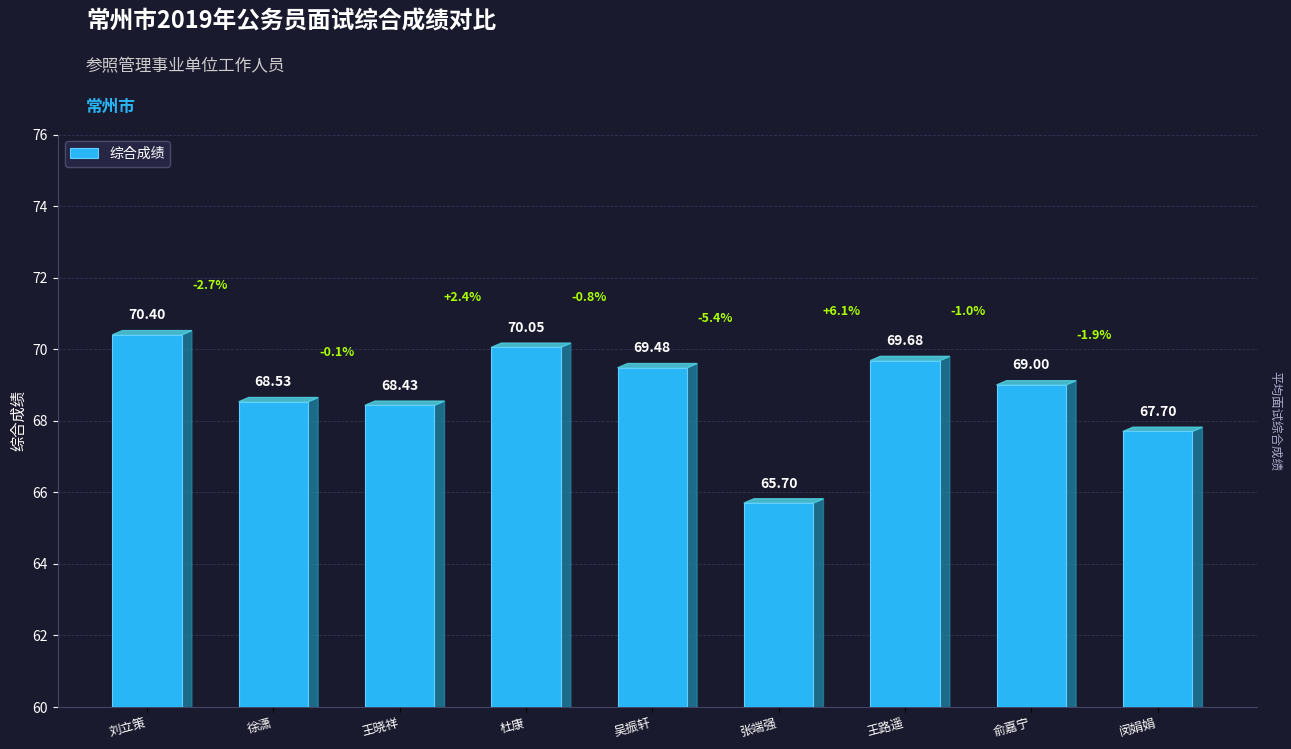

What position from the left is 俞嘉宁?

8